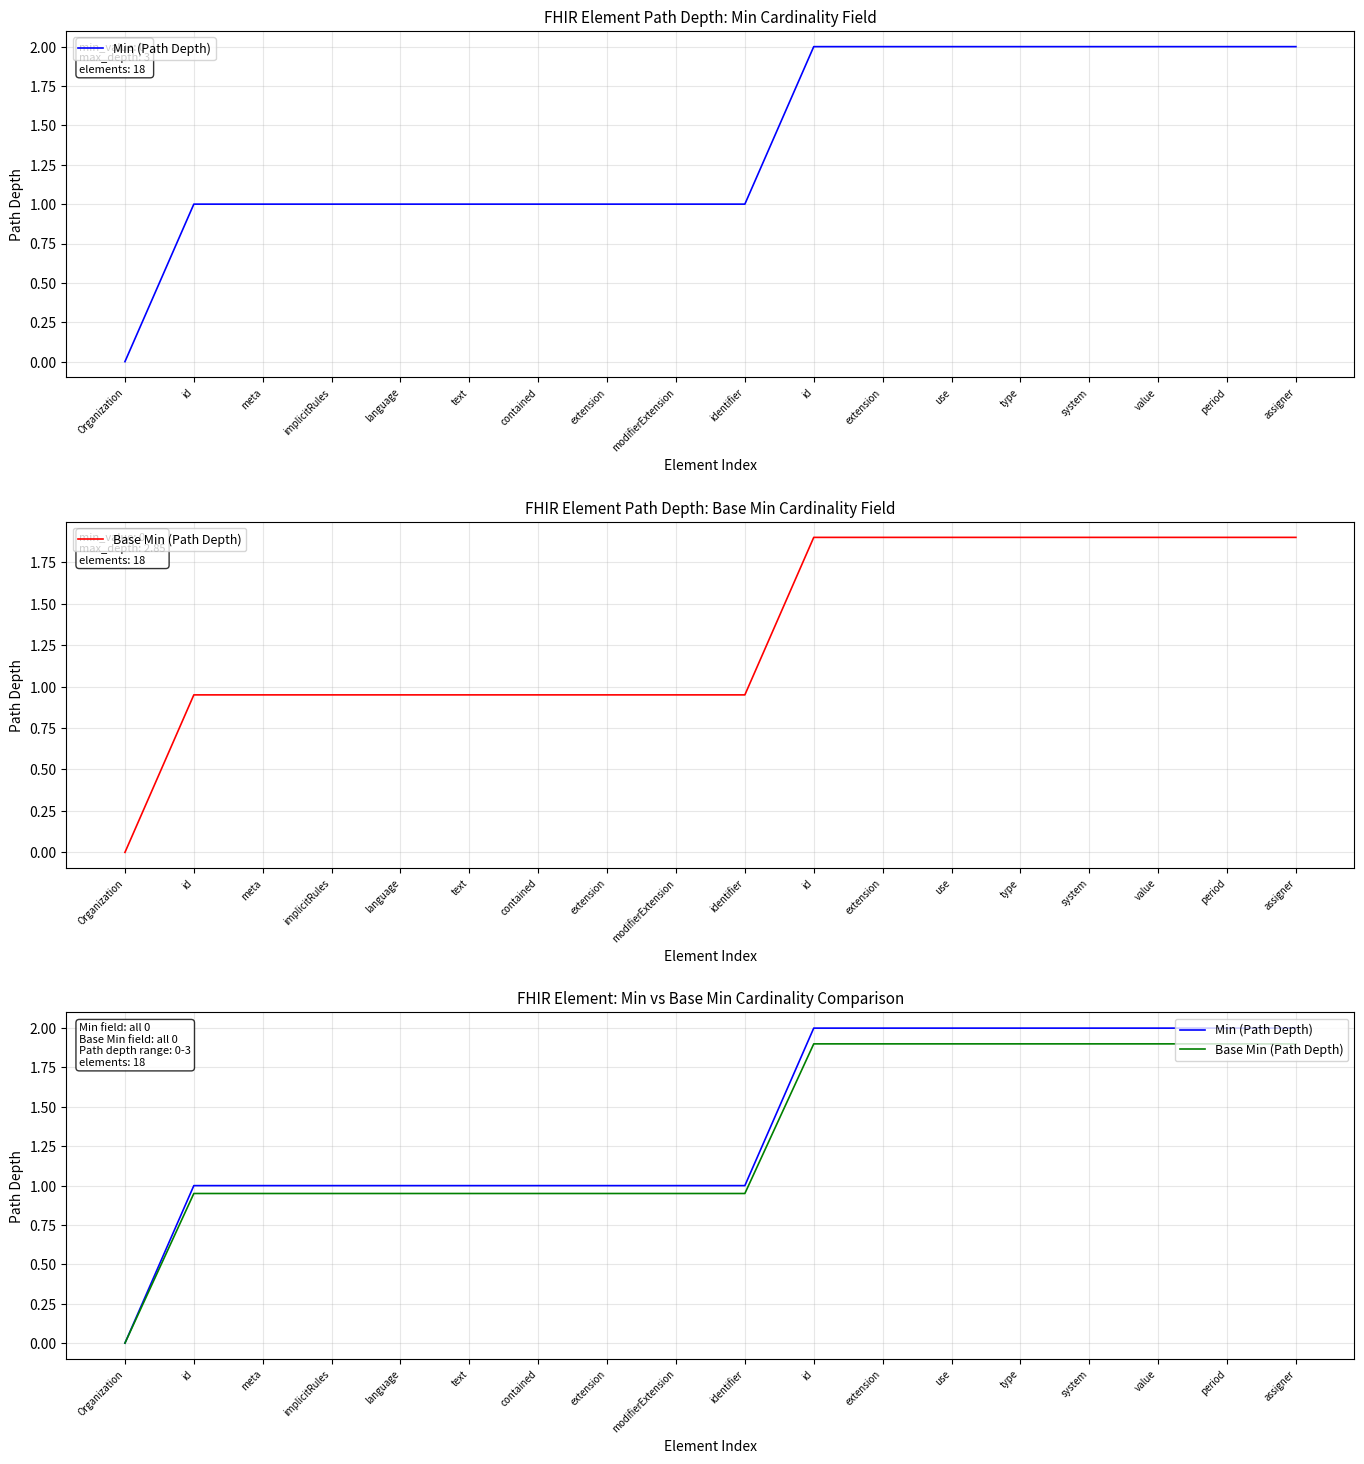

At identifier, list the series in order from smallest to largest.

Base Min (Path Depth), Min (Path Depth)